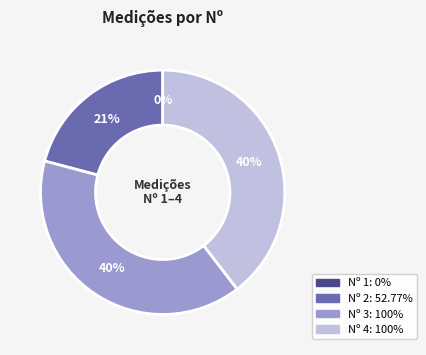

To the nearest percent, what is the average slice percentage?

25%